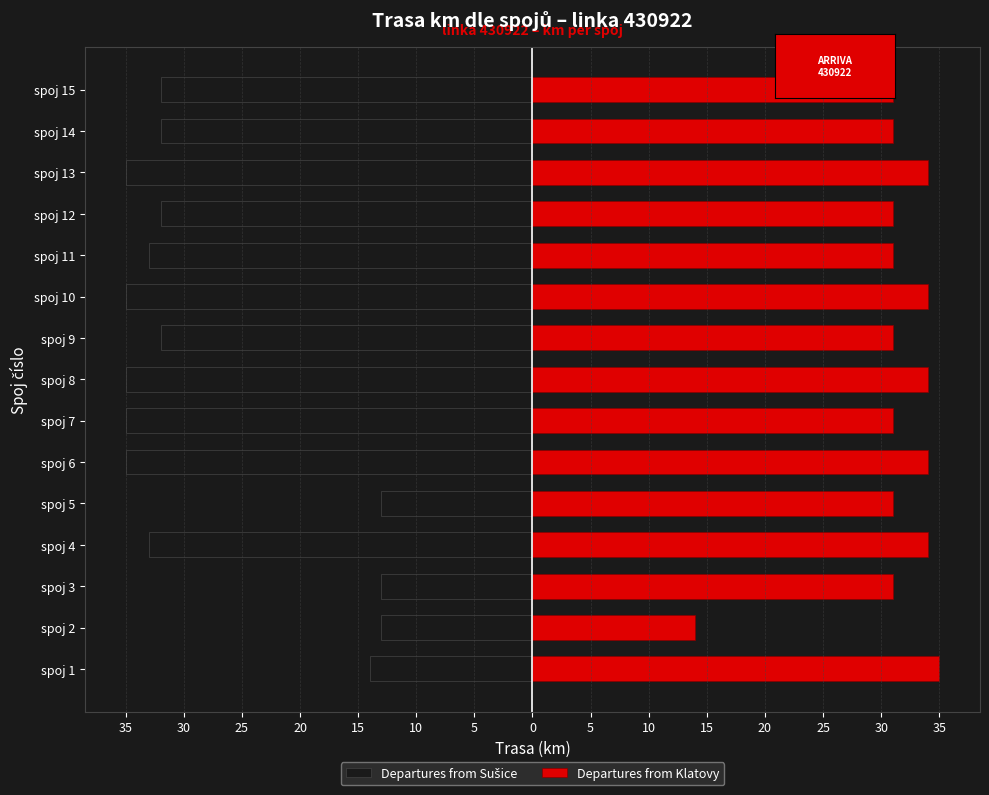

Is the value of Departures from Sušice at spoj 15 greater than the value of Departures from Klatovy at spoj 8?

No